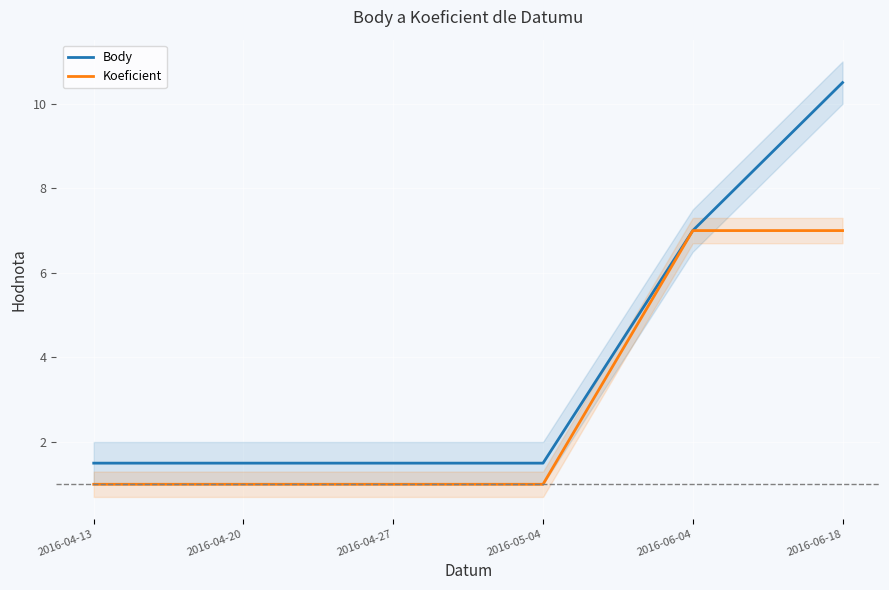

Reading left to right, list all the values displayed in this chart.

Body: 2016-04-13=1.5	2016-04-20=1.5	2016-04-27=1.5	2016-05-04=1.5	2016-06-04=7.0	2016-06-18=10.5
Koeficient: 2016-04-13=1.0	2016-04-20=1.0	2016-04-27=1.0	2016-05-04=1.0	2016-06-04=7.0	2016-06-18=7.0